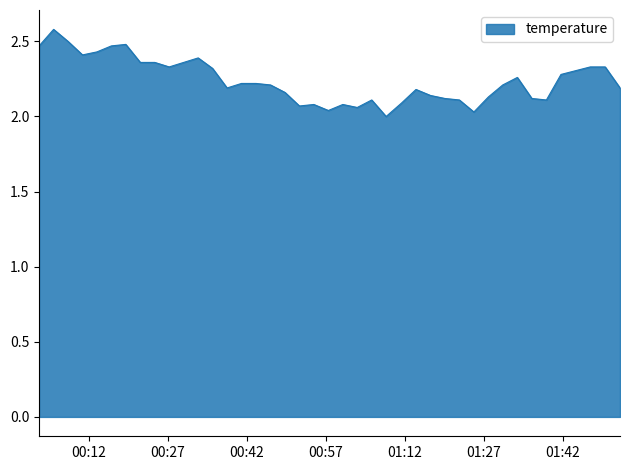

What is the maximum value shown in the chart?

2.6